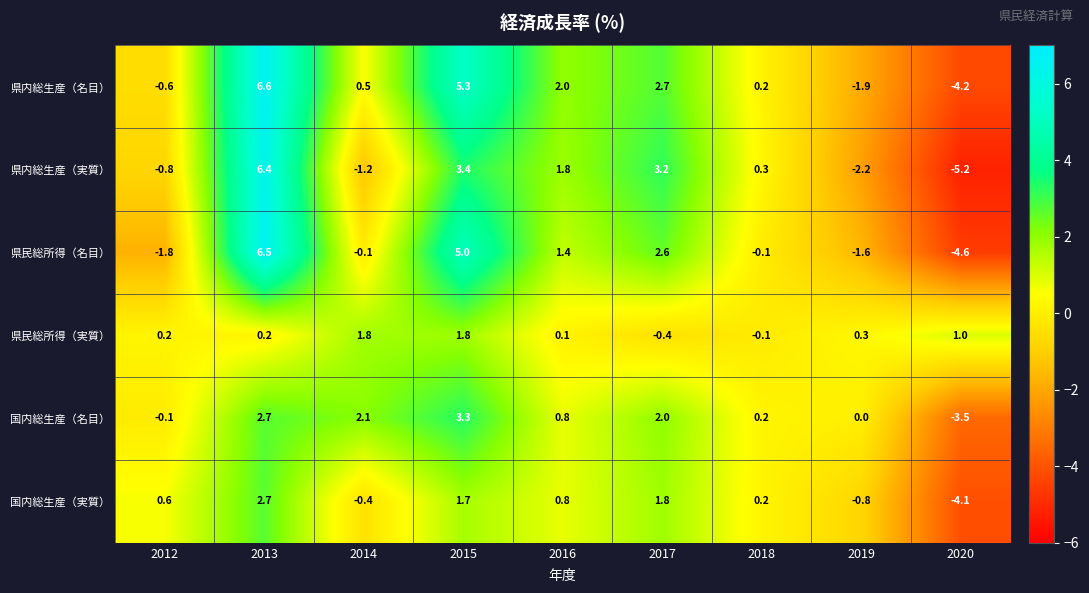

How many positive values does the 県民総所得（実質） series have?

7